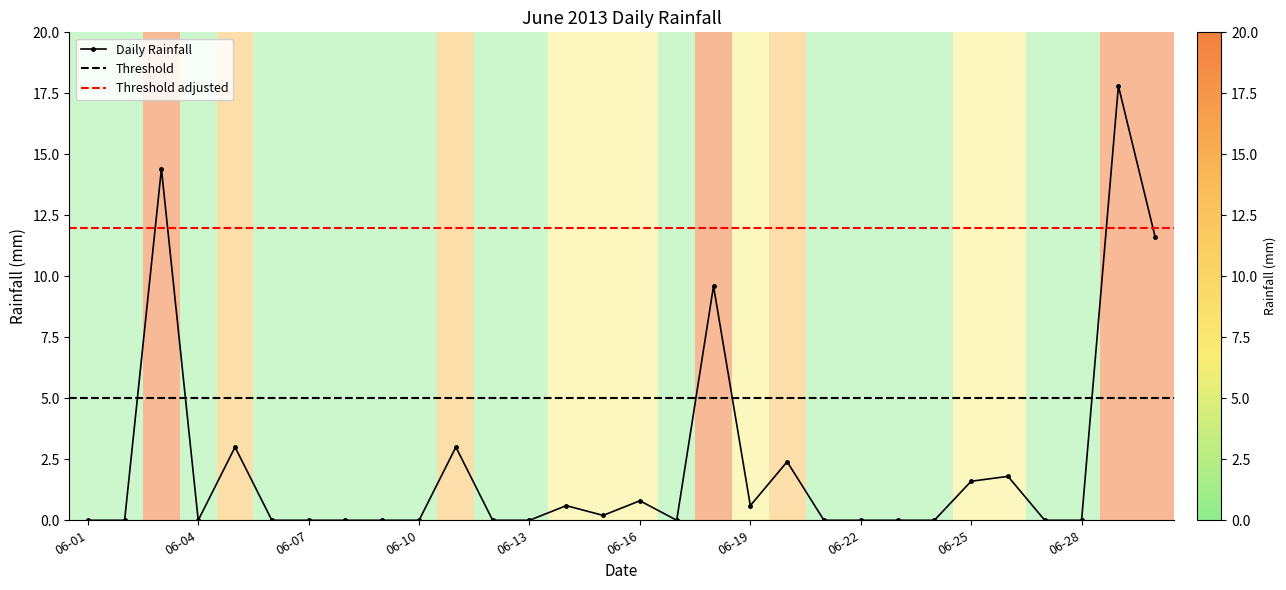

True or false: Daily Rainfall has more than 2 points higher than both neighbors.

True